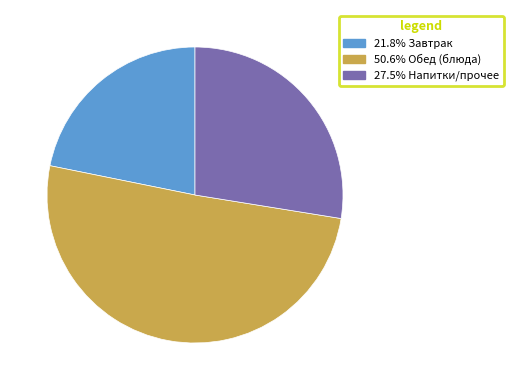

Is there a majority slice in this chart?

Yes